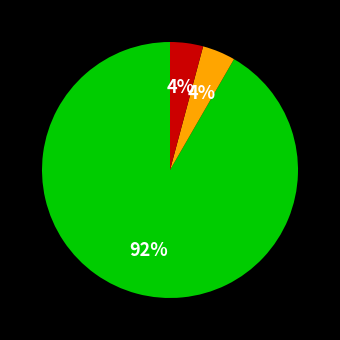

To the nearest percent, what is the average slice percentage?

33%